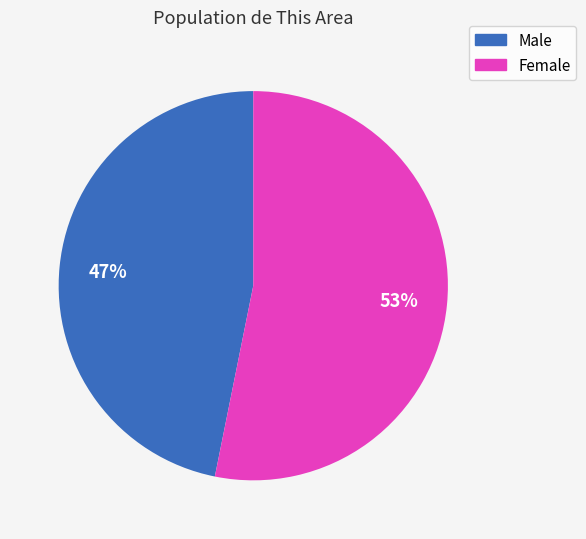

To the nearest percent, what is the combined percentage of Male and Female?

100%